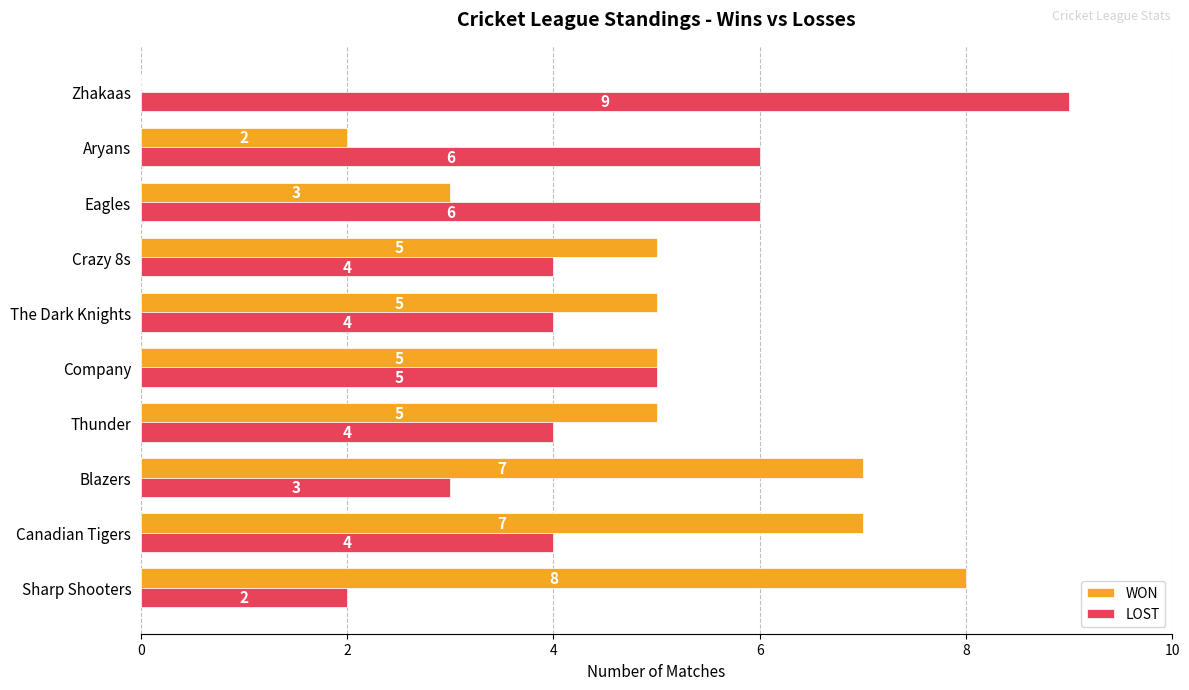

Between Company and Crazy 8s, which series saw the biggest shift?

LOST